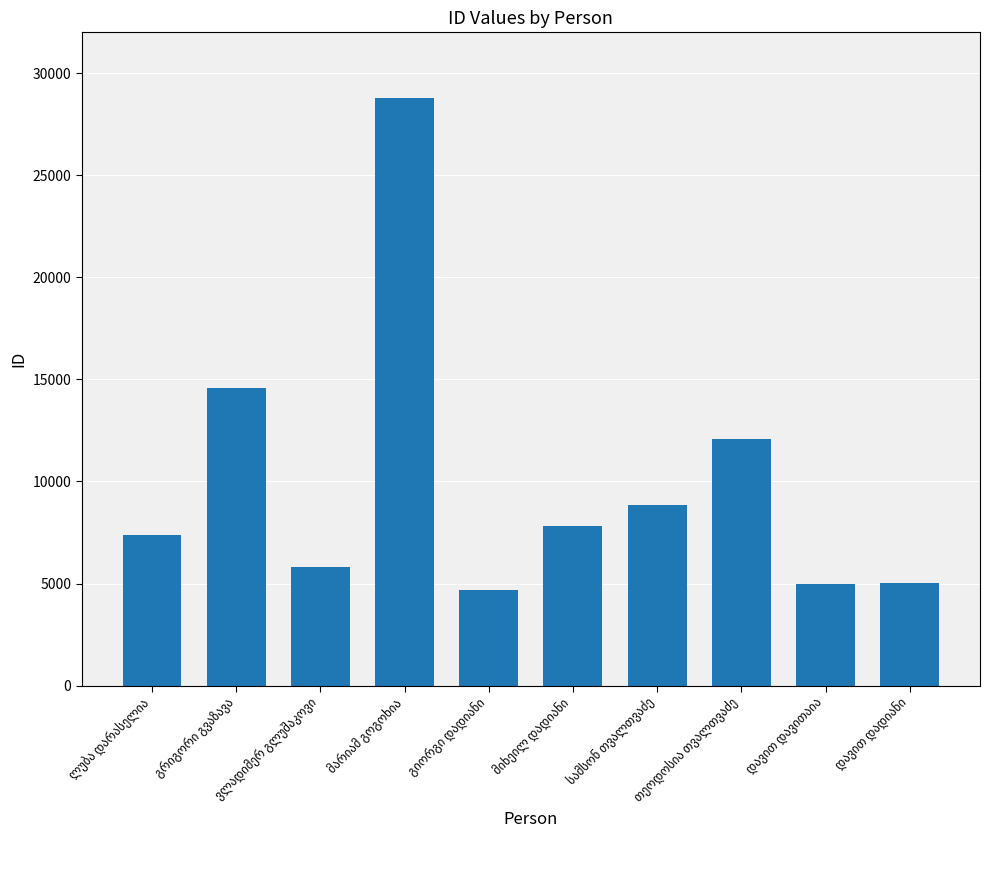

How many bars are there in total?

10